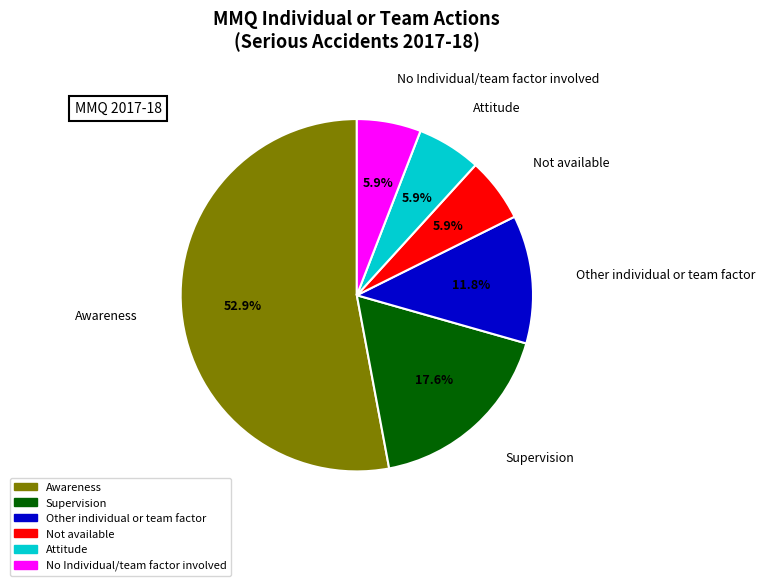

What is the largest slice in the pie chart?

Awareness